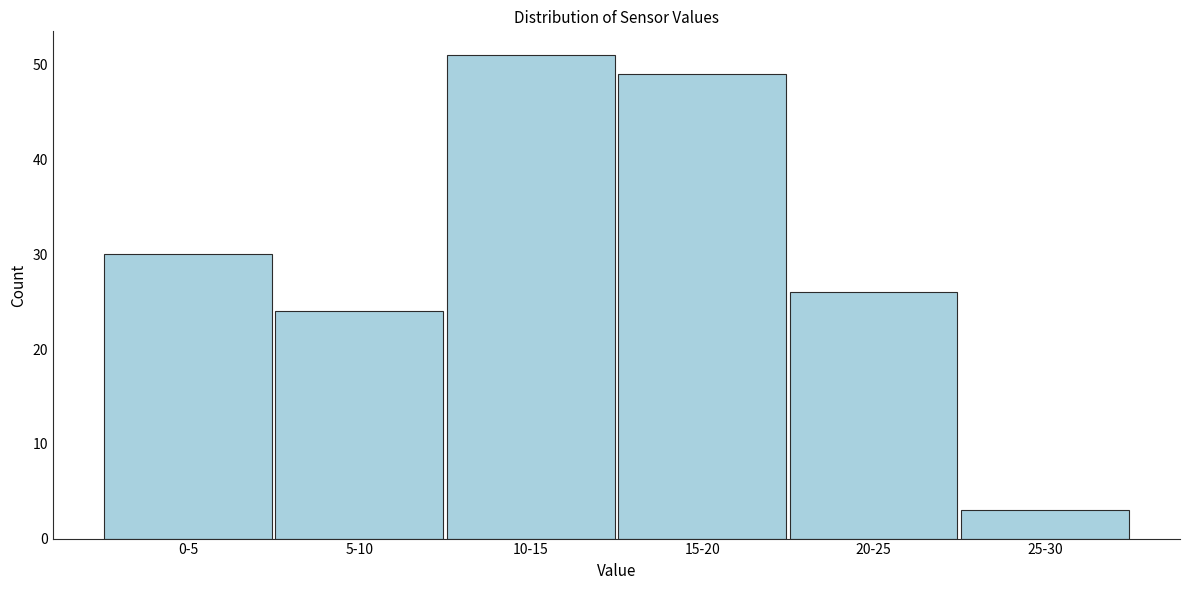

Reading left to right, list all the values displayed in this chart.

30	24	51	49	26	3